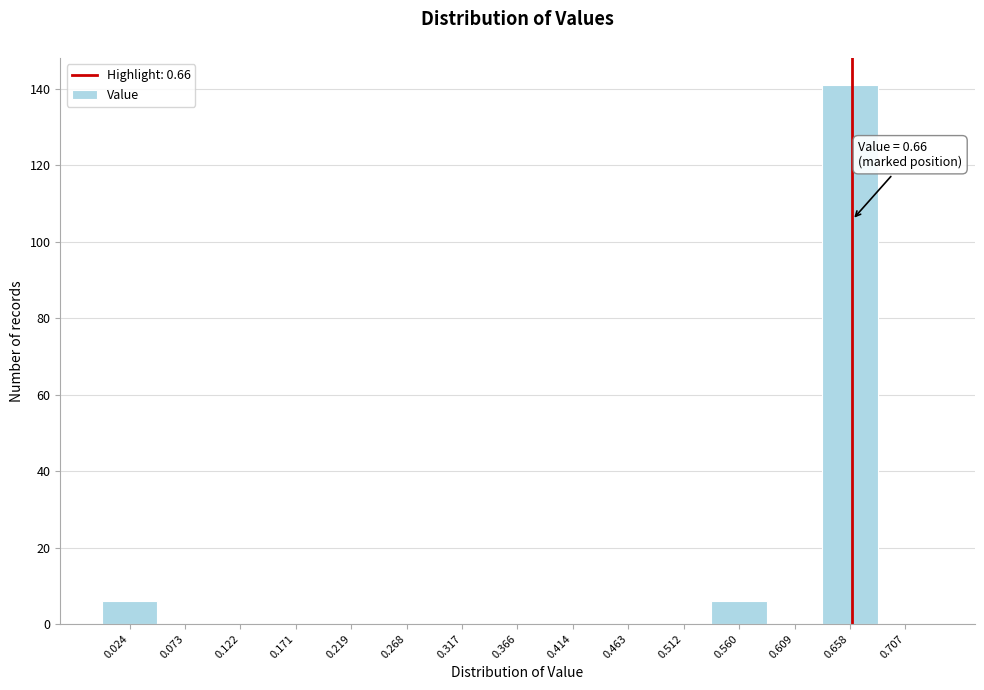

Which range on the x-axis has the tallest bar?

0.635 to 0.680